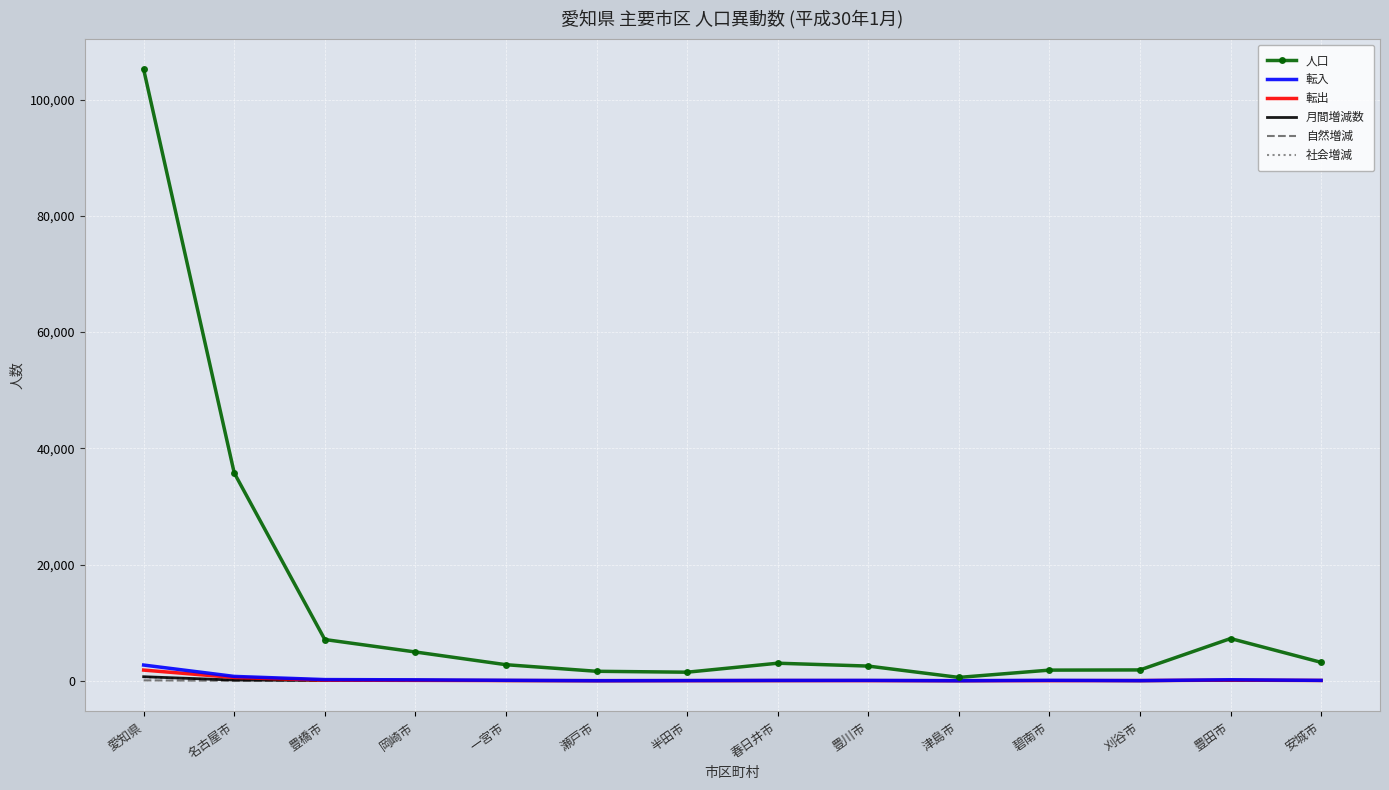

At which category is the sum across all series the highest?

愛知県